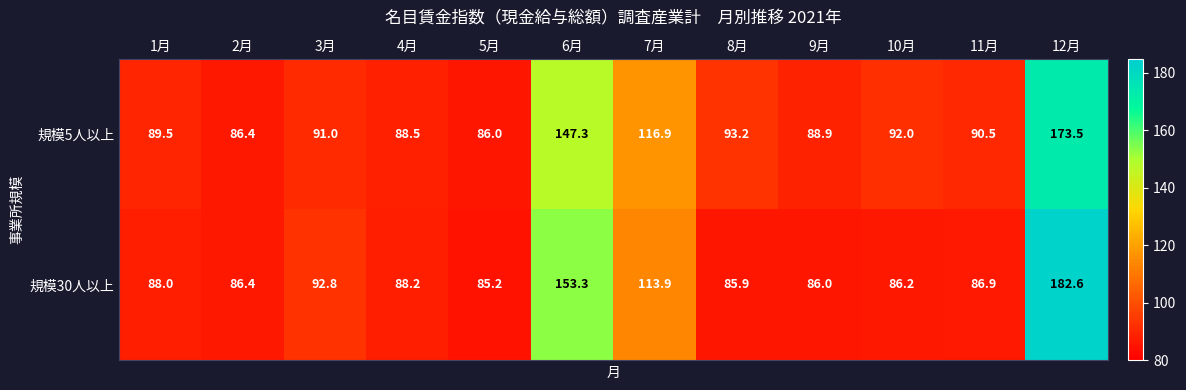

What is the sum of the 規模5人以上 values at 11月 and 10月?

182.5